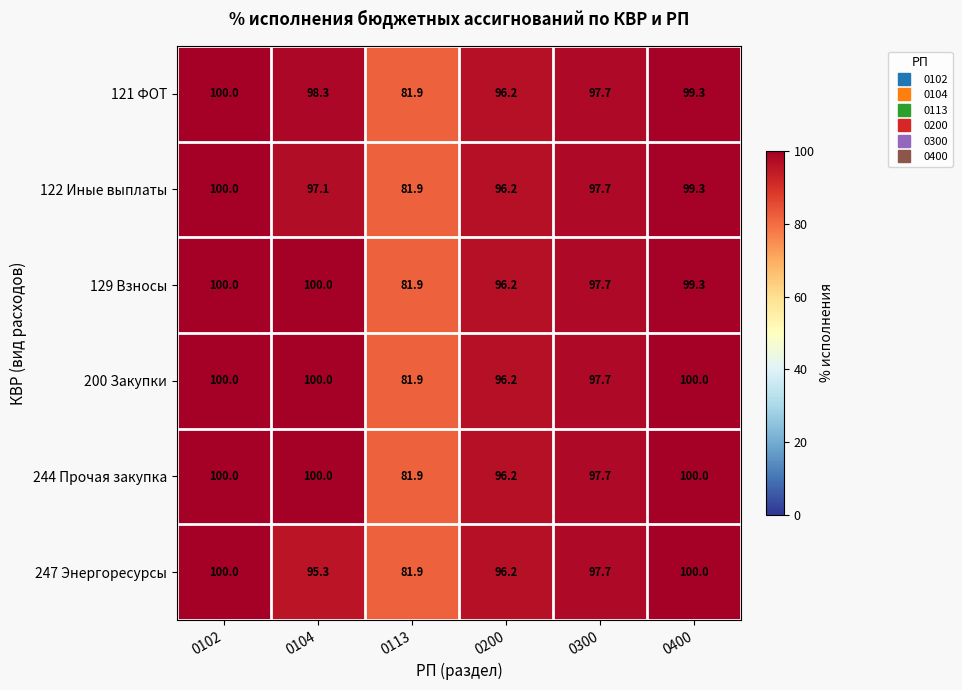

What value does the 247 Энергоресурсы series have at 0200?

96.2